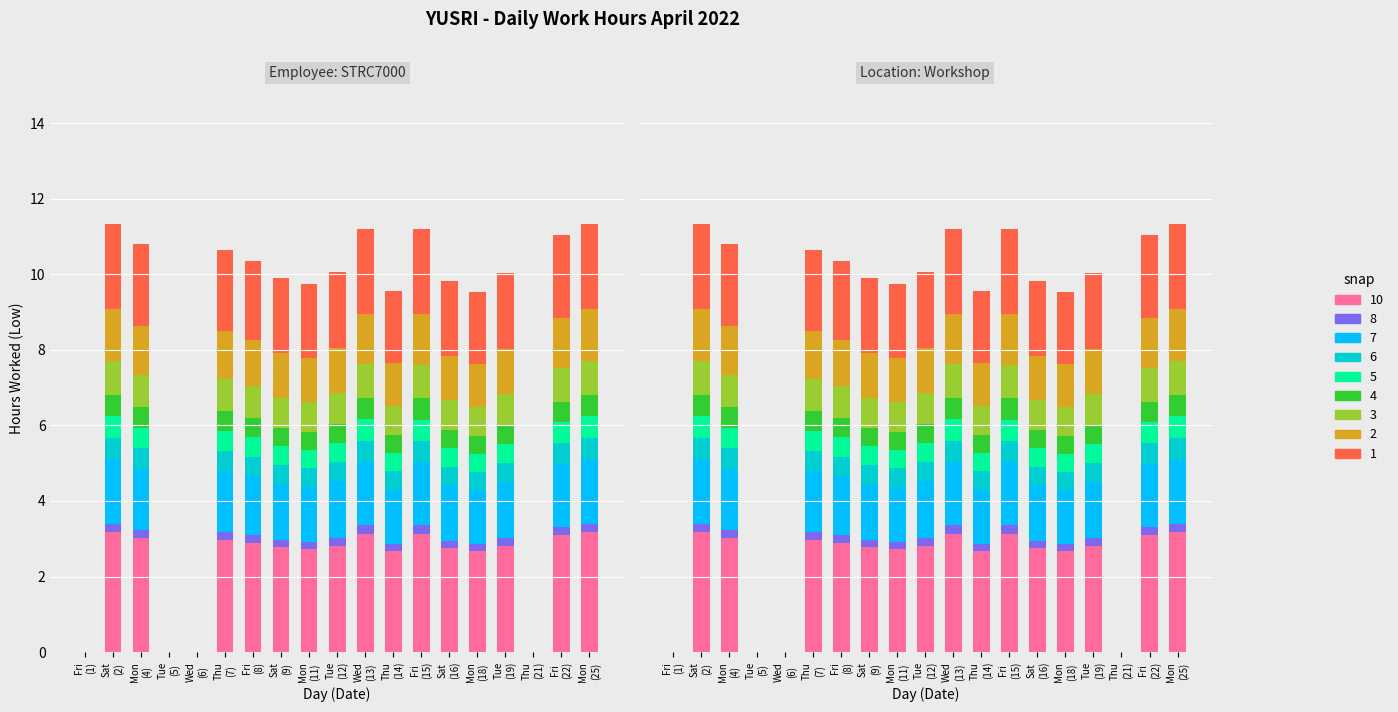

Reading right to left, what are all the values shown in this chart?

3.2	3.1	0.0	2.8	2.7	2.7	3.1	2.7	3.1	2.8	2.7	2.8	2.9	3.0	0.0	0.0	3.0	3.2	0.0